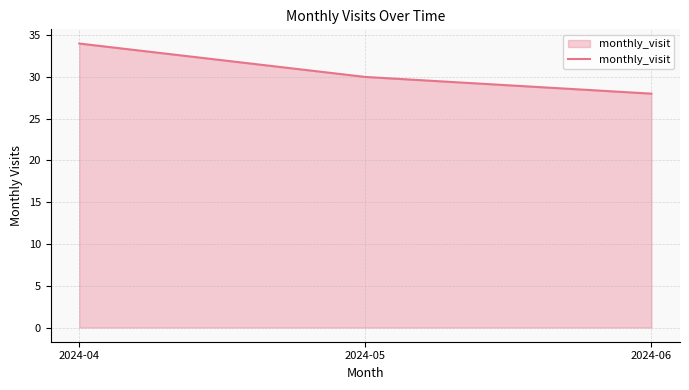

What is the ratio of the value at 2024-06 to the value at 2024-04?

0.8